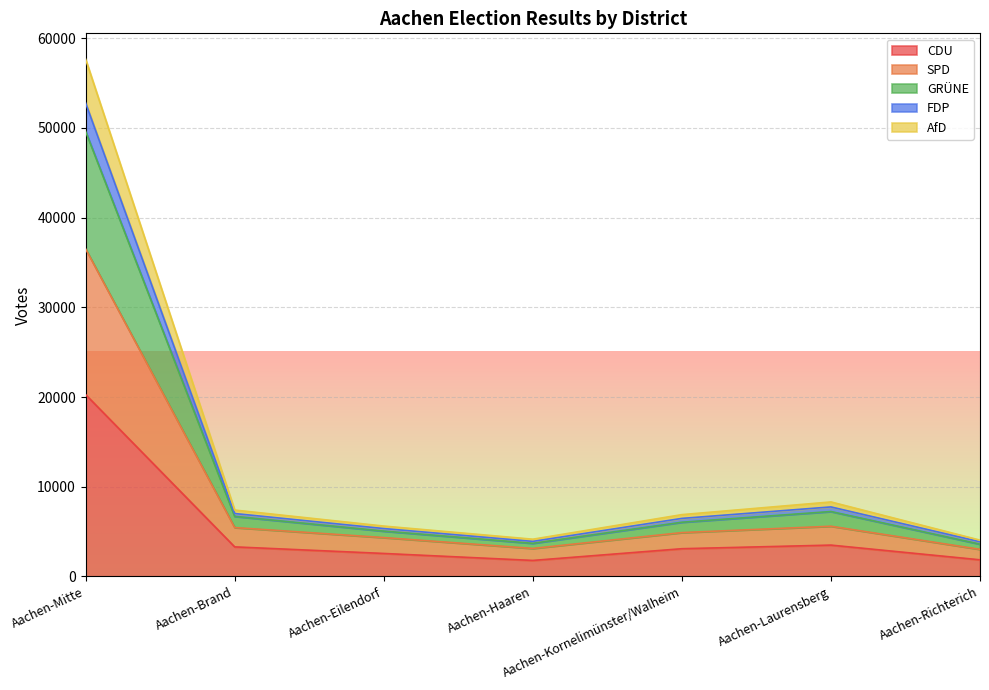

What is the minimum value for CDU?

1785